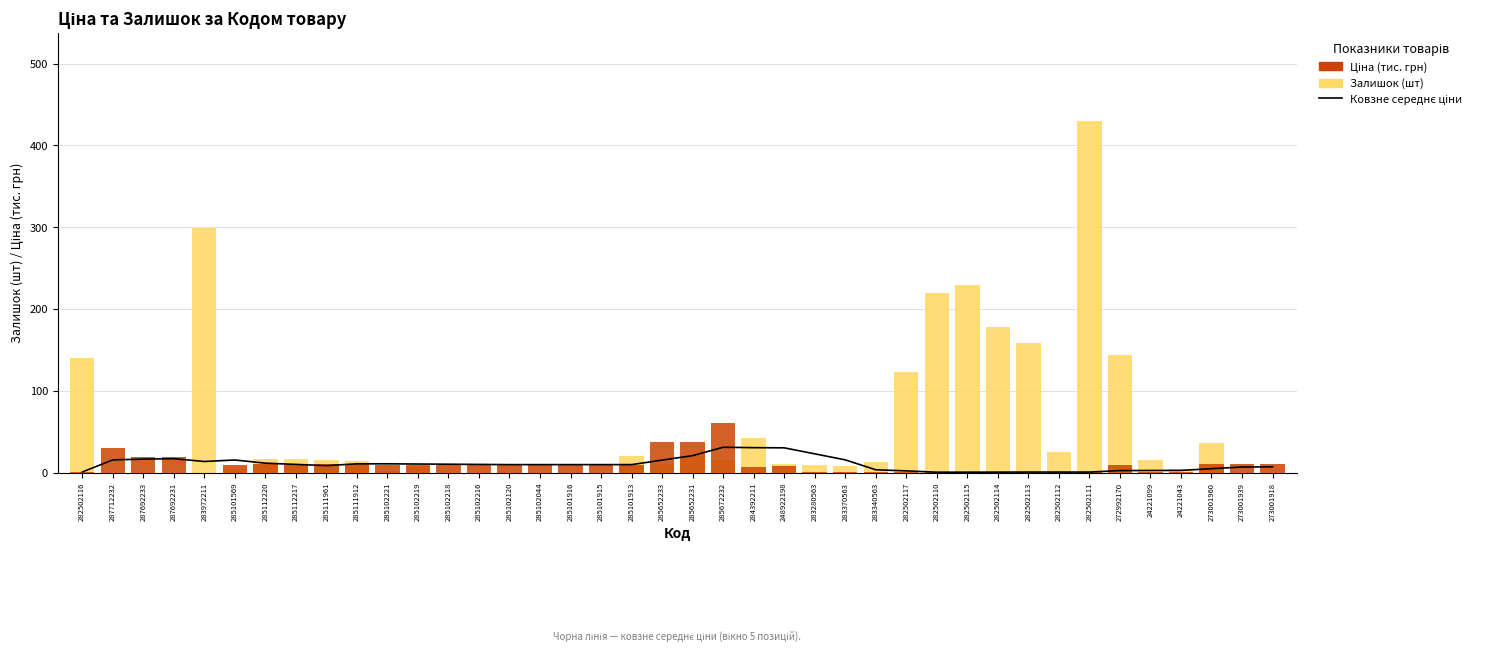

The value of Ковзне середнє ціни at 287692231 is 17.2. True or false?

True